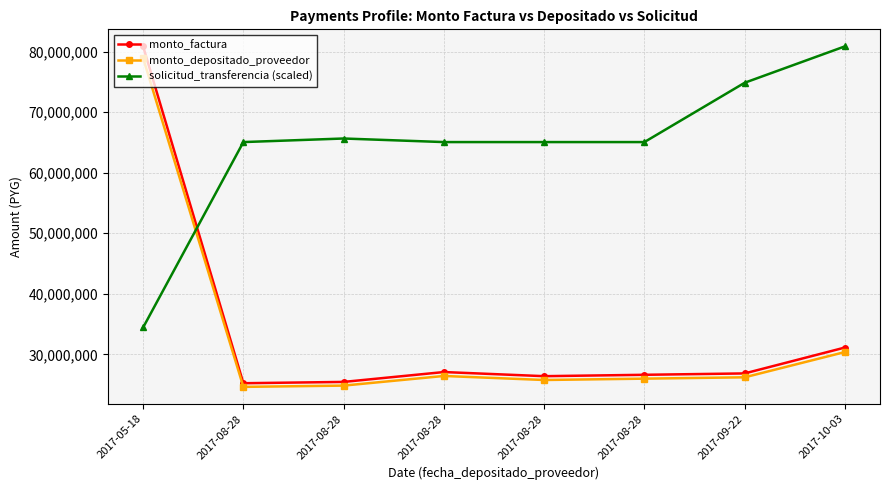

In solicitud_transferencia (scaled), how many points are higher than both neighbors (excluding endpoints)?

1